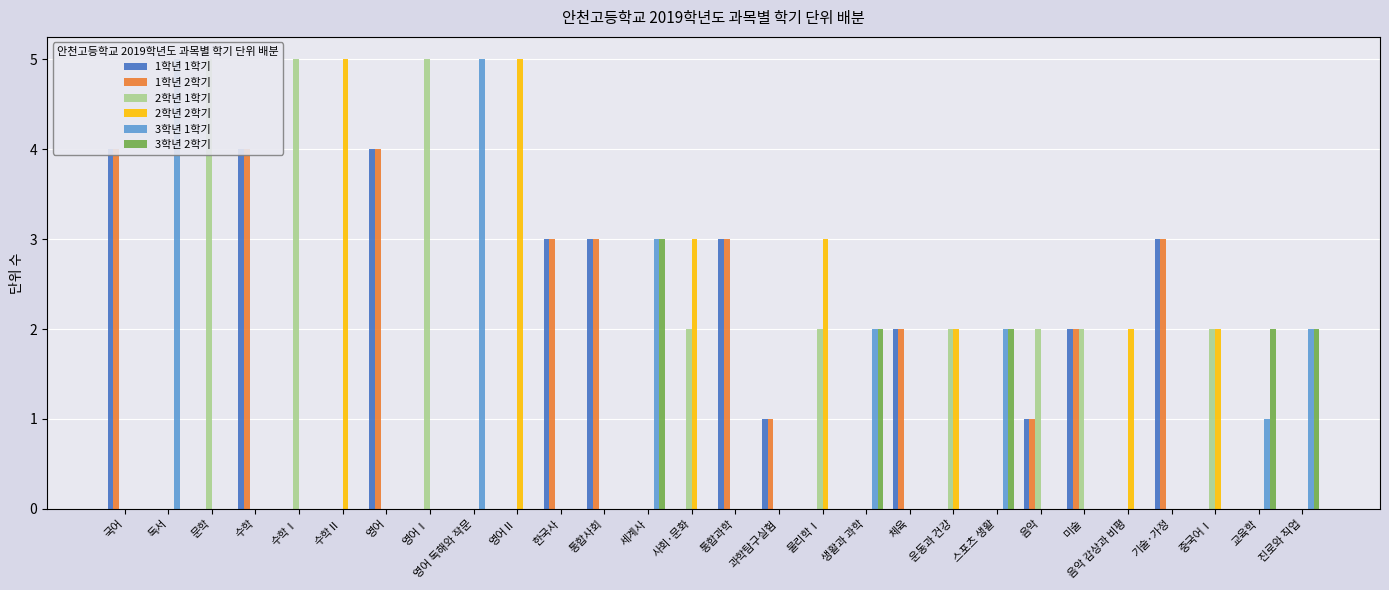

How many distinct data groups are displayed?

6